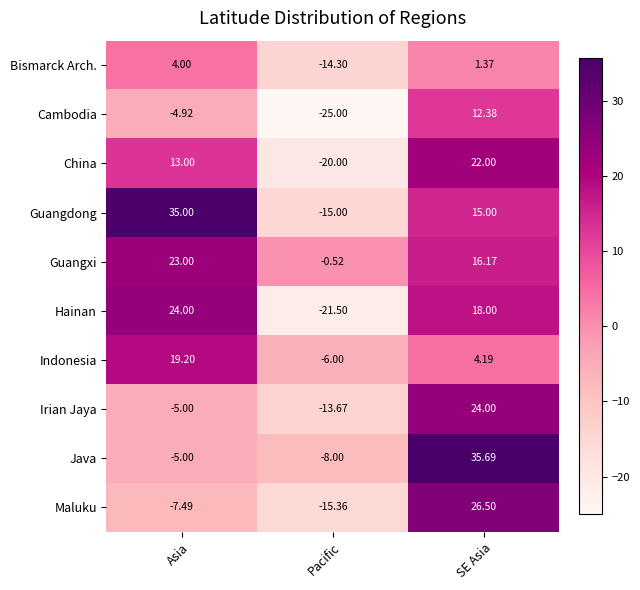

Which series has the largest range (max minus min)?

Guangdong